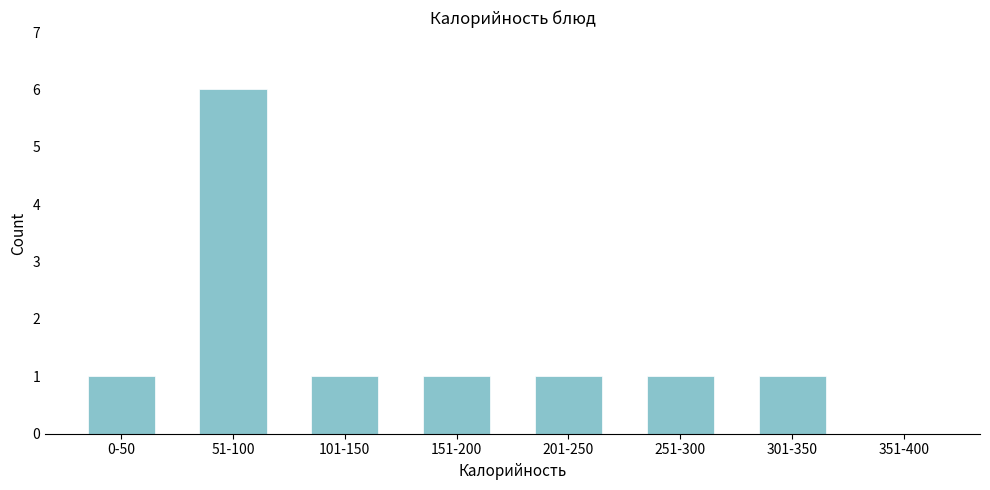

Reading left to right, transcribe all the data shown in this chart.

0-50=1	51-100=6	101-150=1	151-200=1	201-250=1	251-300=1	301-350=1	351-400=0